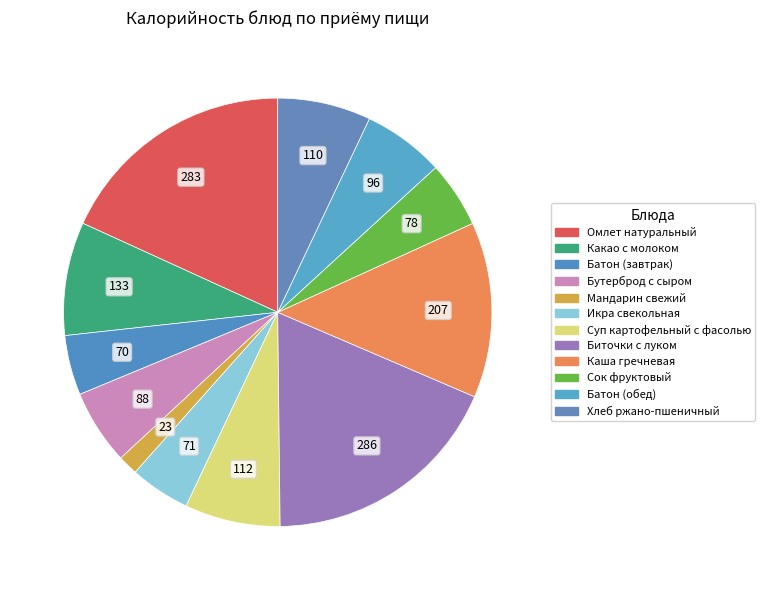

Does Батон (завтрак) represent more than half of the total?

No